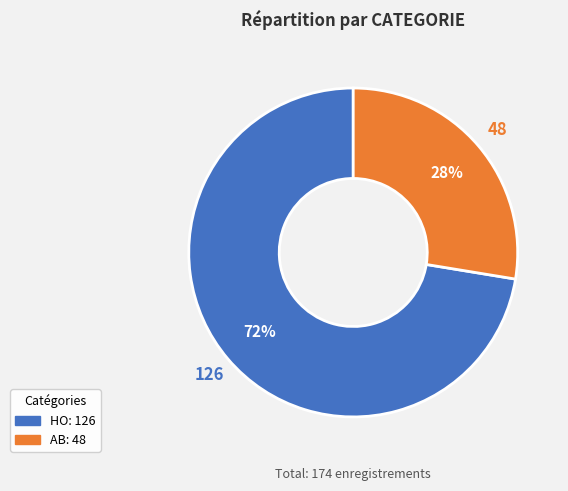

How many segments does this pie chart have?

2